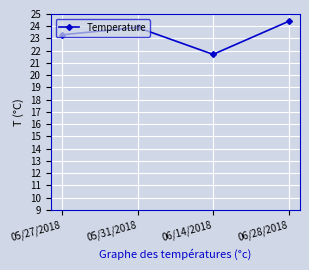

How many points are lower than both their immediate neighbors (excluding endpoints)?

1